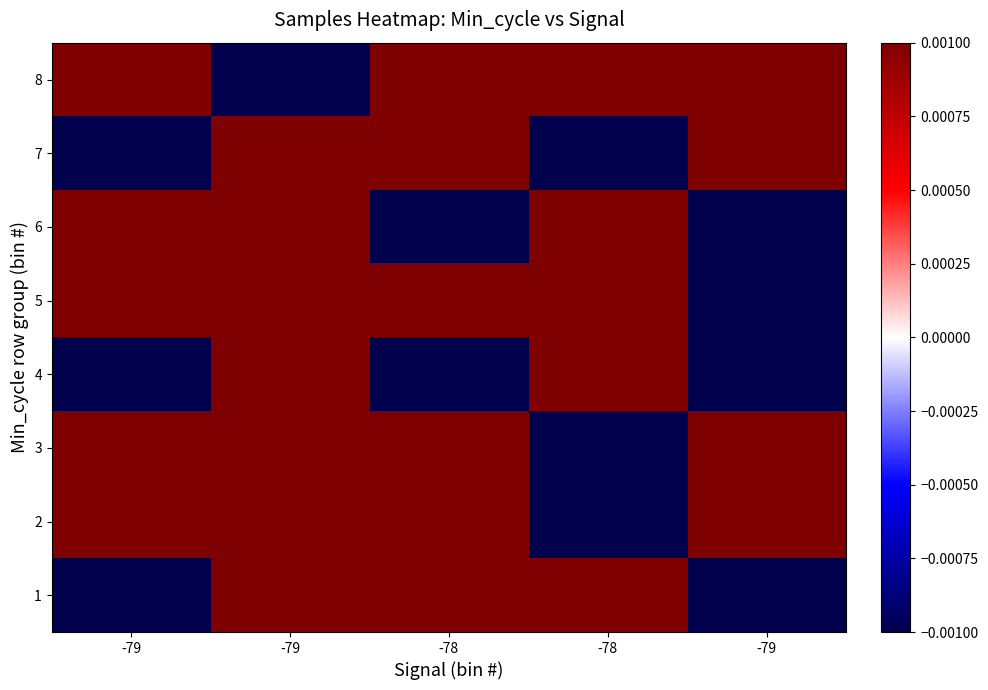

Where does the 2 series first go above 0?

-79